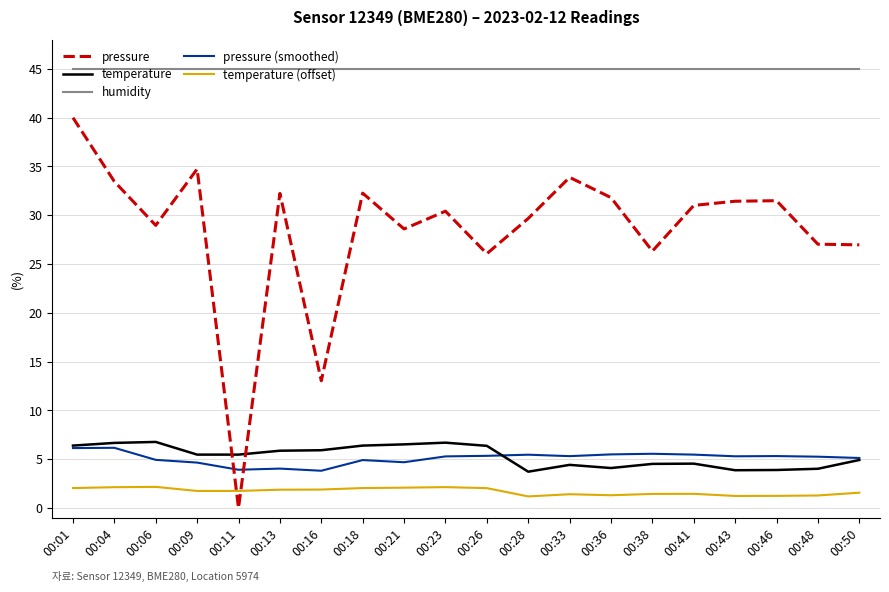

At how many categories does at least one series exceed 3?

20